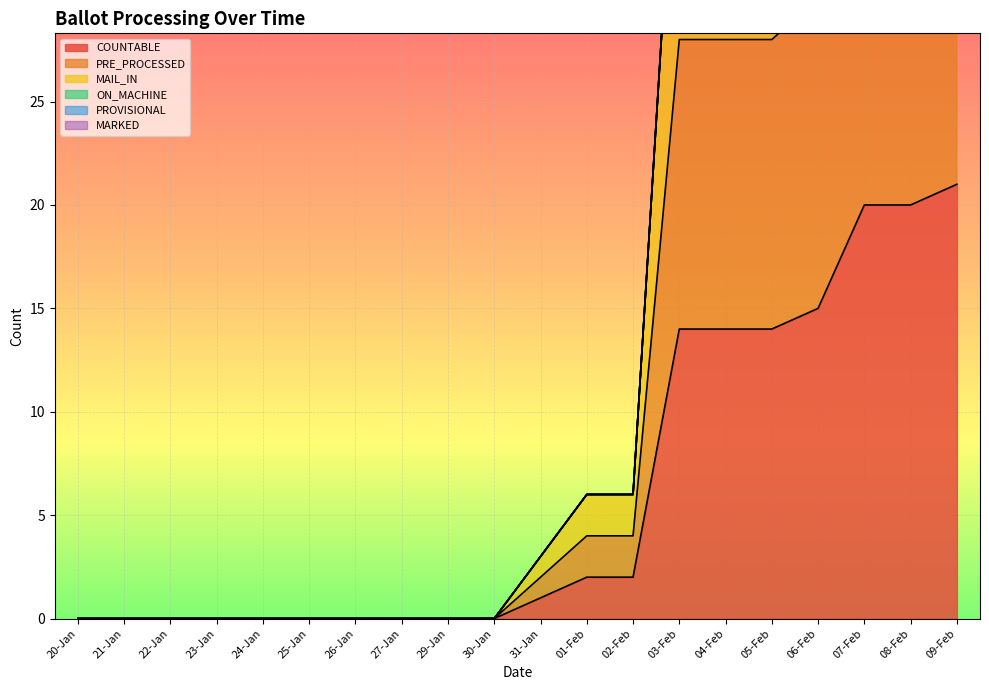

What is the label of the 10th point from the left?

30-Jan